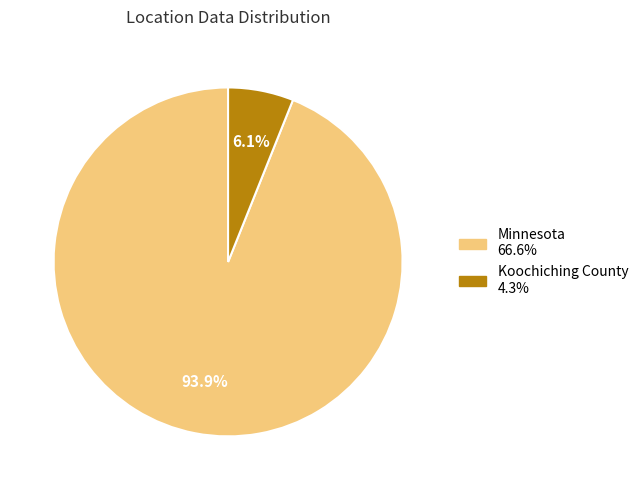

Which has a higher value, Koochiching County or Minnesota?

Minnesota